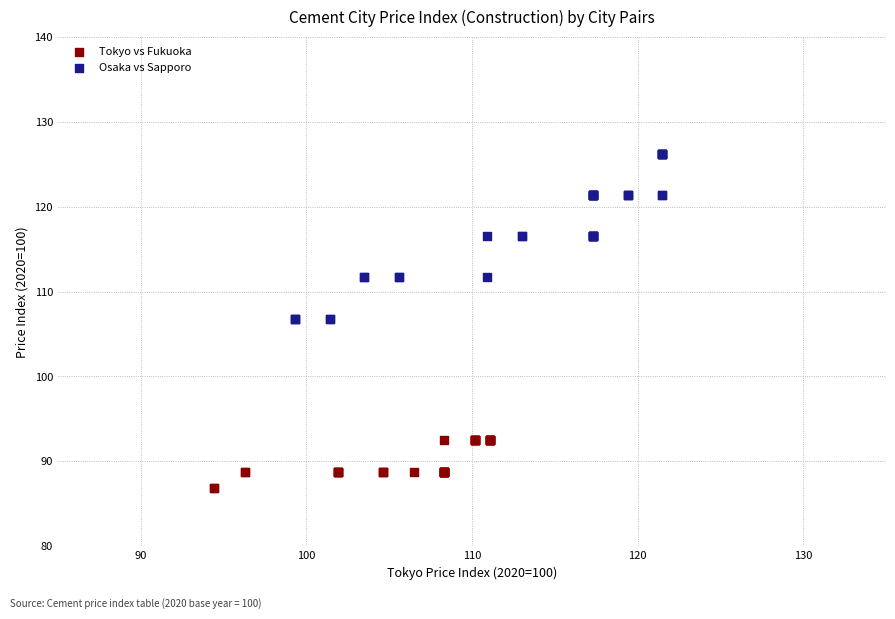

Which series reaches the minimum Y coordinate?

Tokyo vs Fukuoka